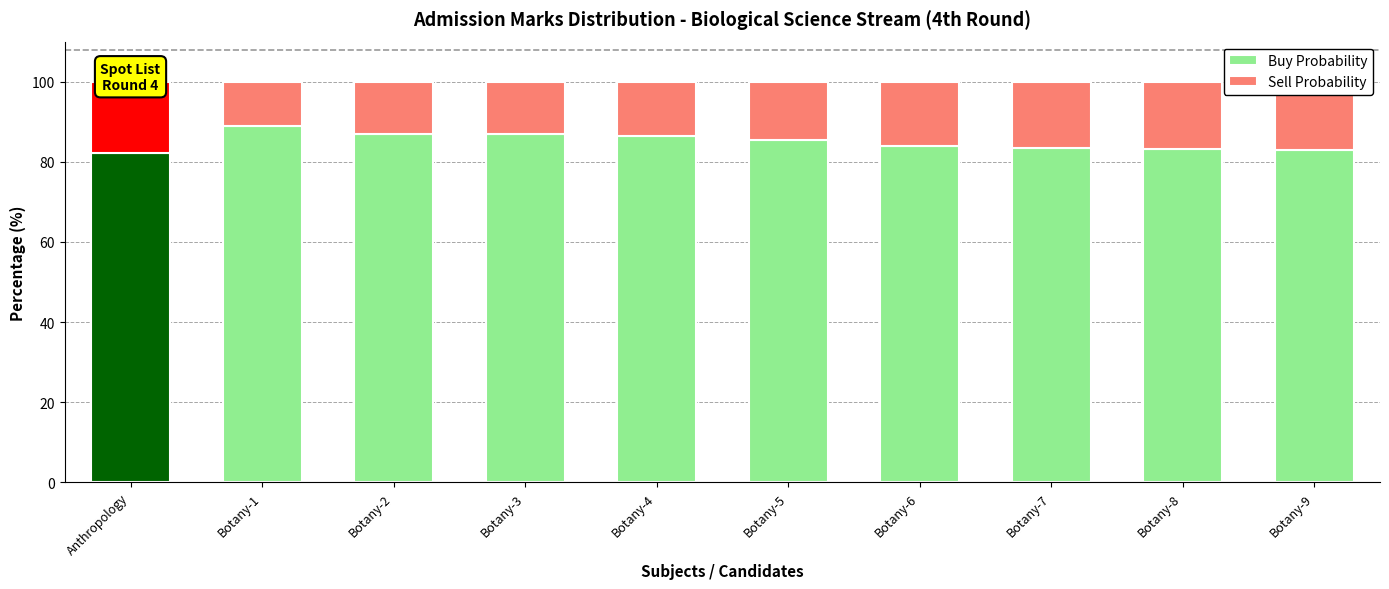

Reading right to left, what are all the values shown in this chart?

Buy Probability: 82.8	83.2	83.3	84.0	85.3	86.3	86.8	87.0	89.0	82.2
Sell Probability: 17.2	16.8	16.7	16.0	14.7	13.7	13.2	13.0	11.0	17.8